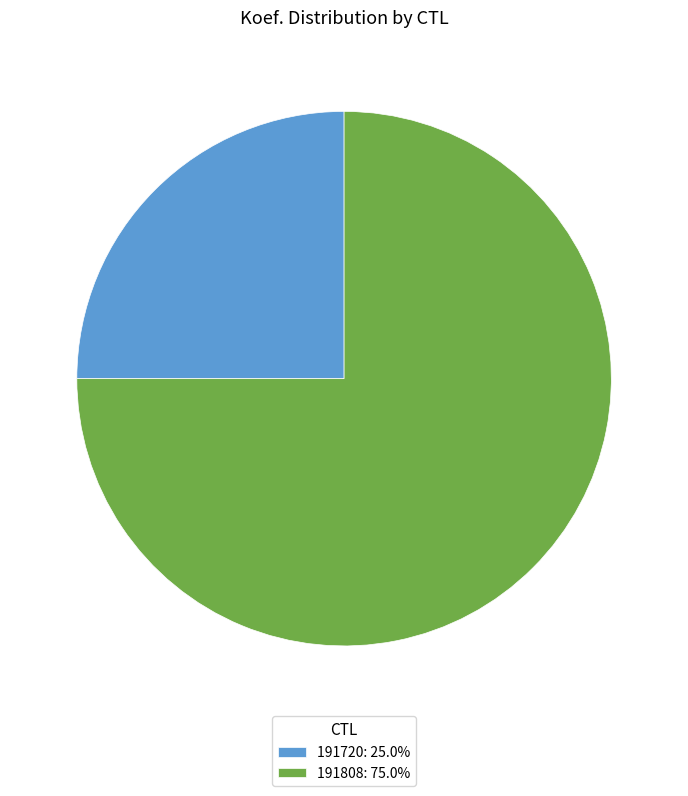

Which category accounts for the majority?

191808